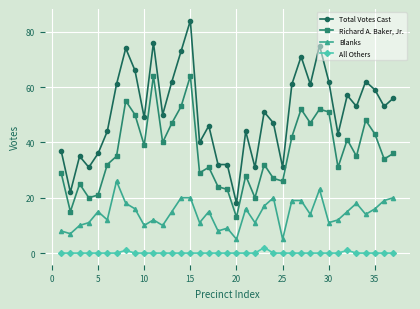

What is the minimum value for Blanks?

5